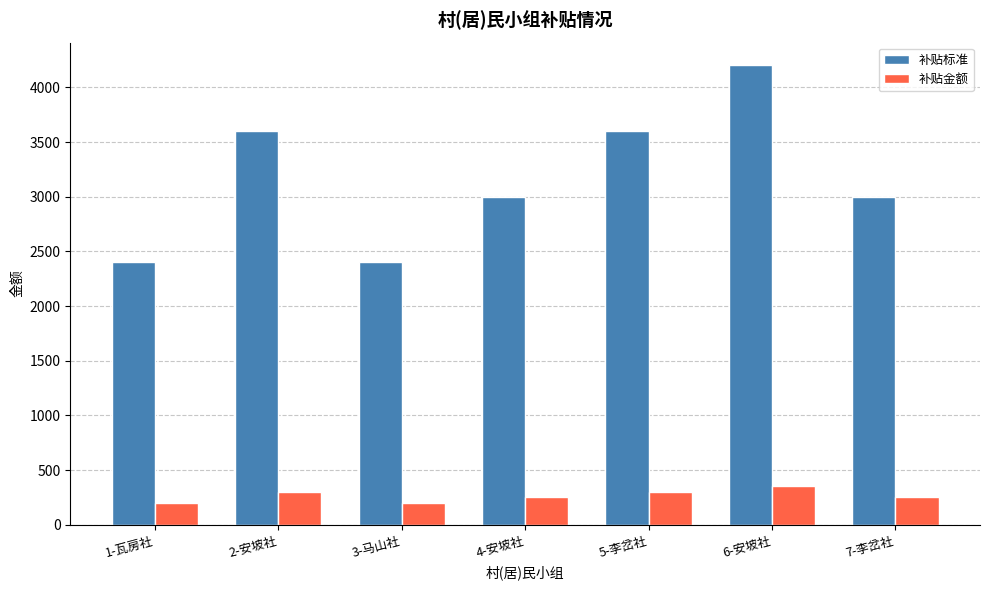

True or false: 补贴标准 has a value of 4200 at 6-安坡社.

True